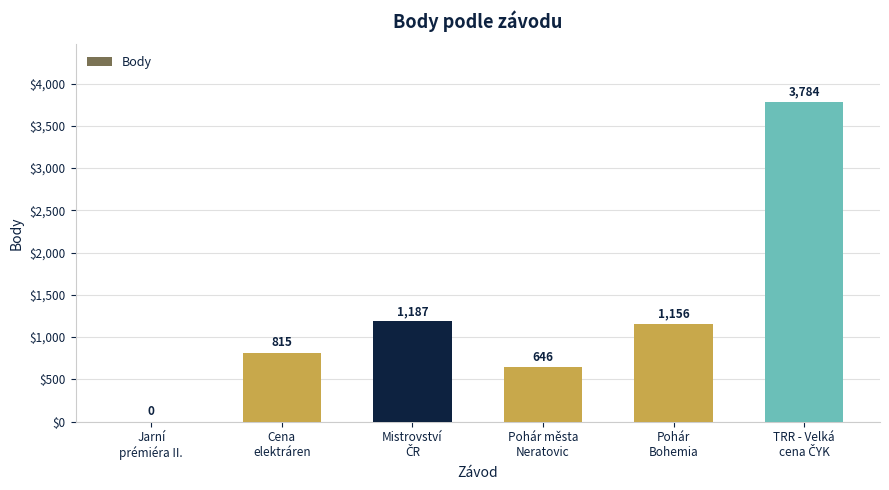

What is the change in value from Jarní
prémiéra II. to Pohár města
Neratovic?

+646